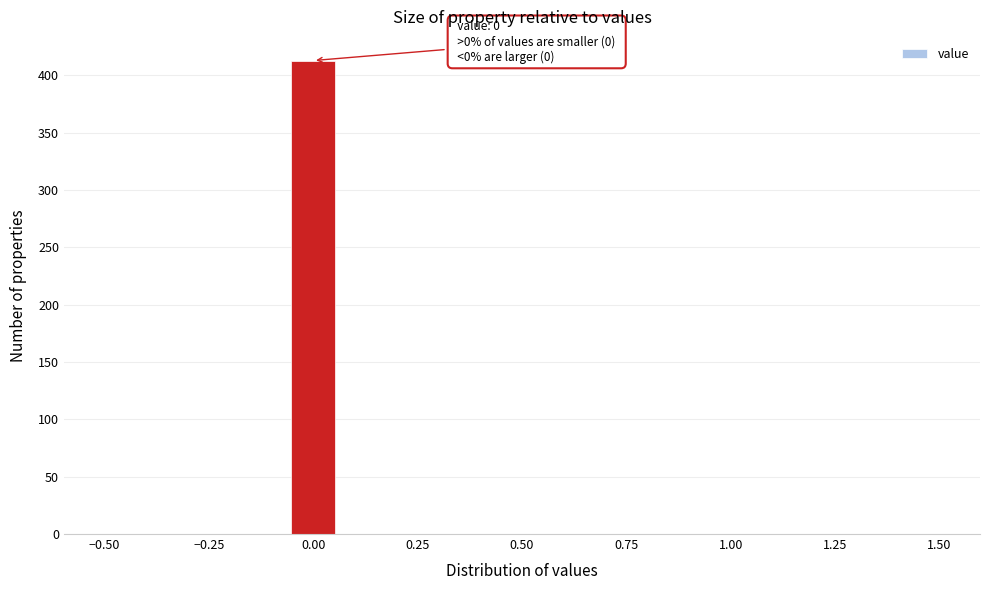

Read against the x-axis, roughly where is the centre of the tallest bar?

0.00